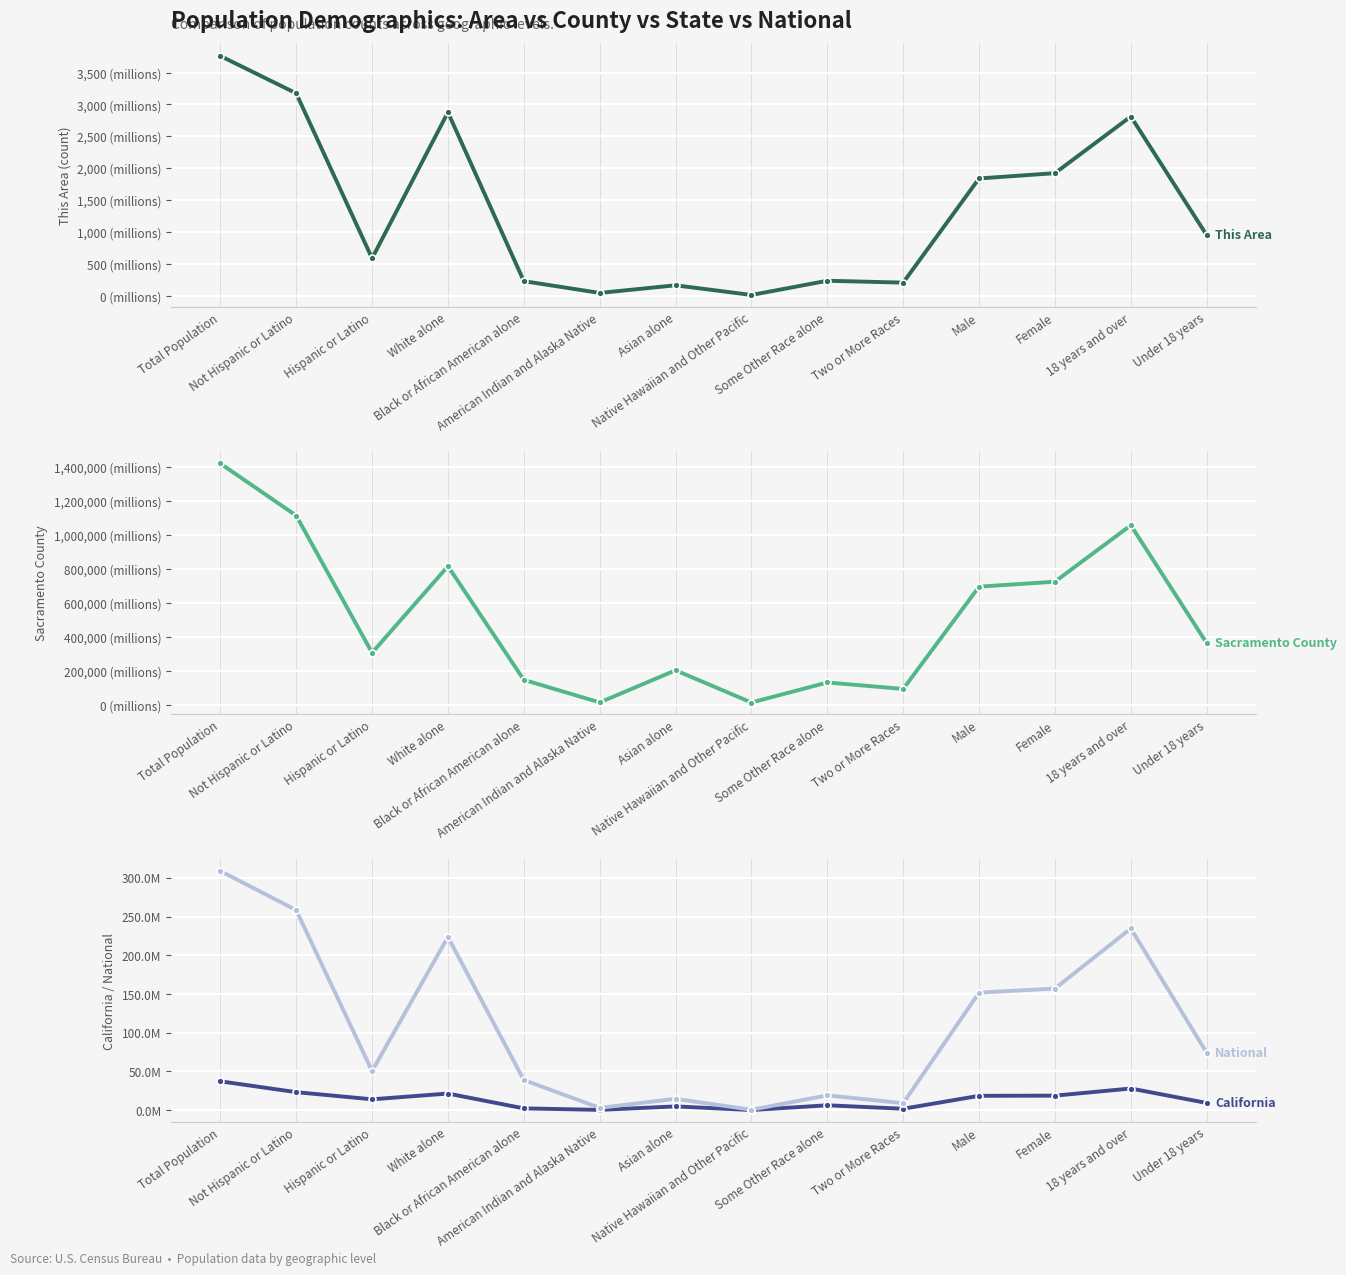

What position from the right is Native Hawaiian and Other Pacific?

7